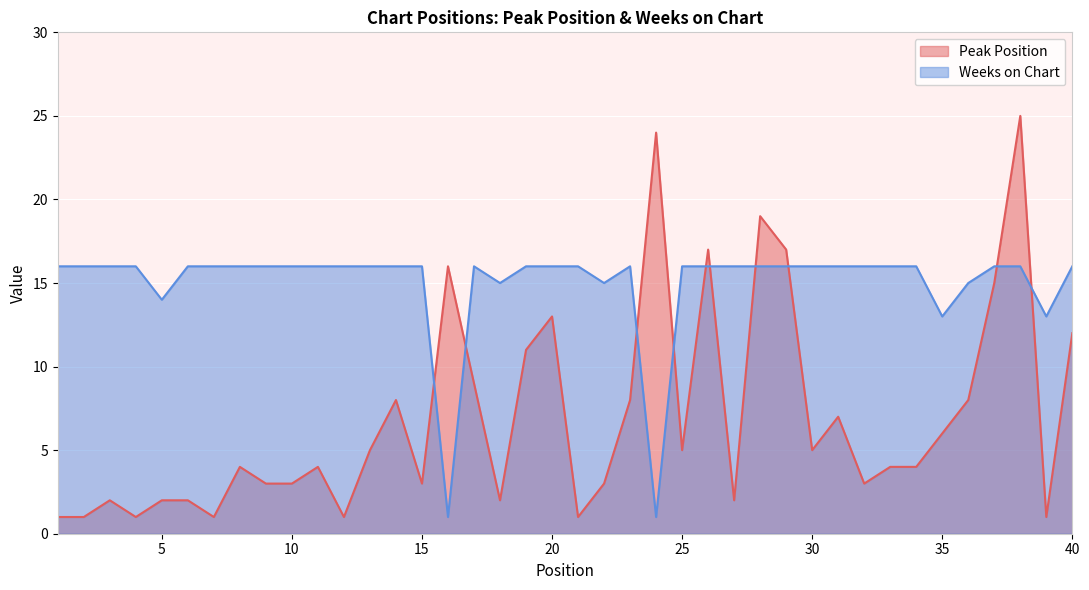

How many lines are shown in the chart?

2